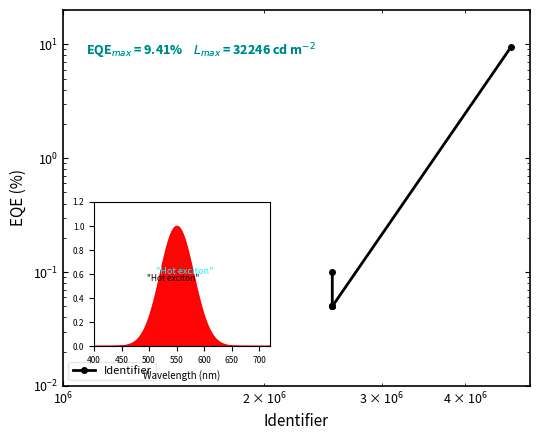

What is the greatest value displayed?

9.5